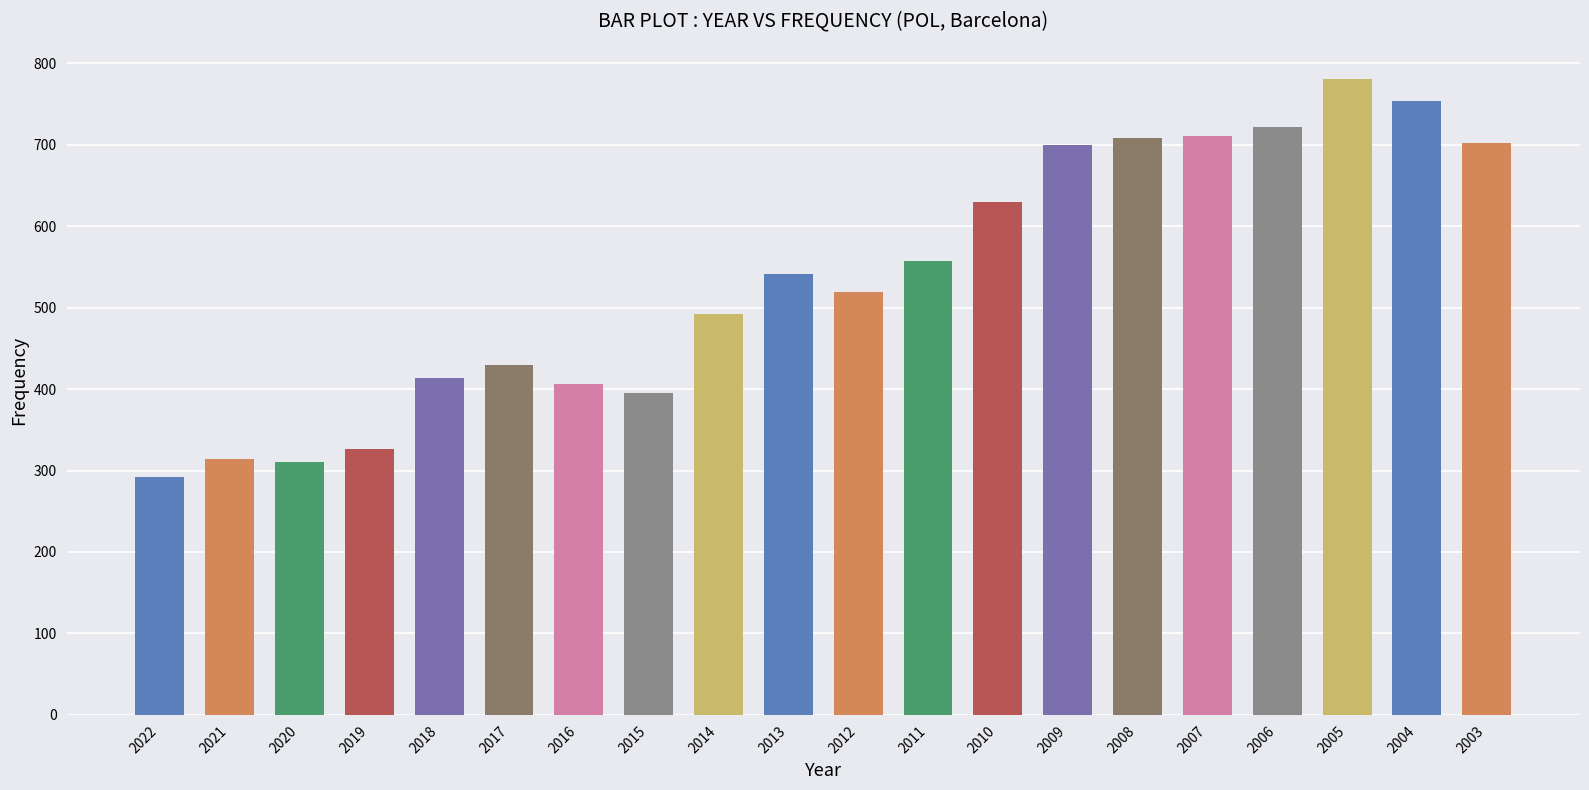

What is the change in value from 2022 to 2003?

+410